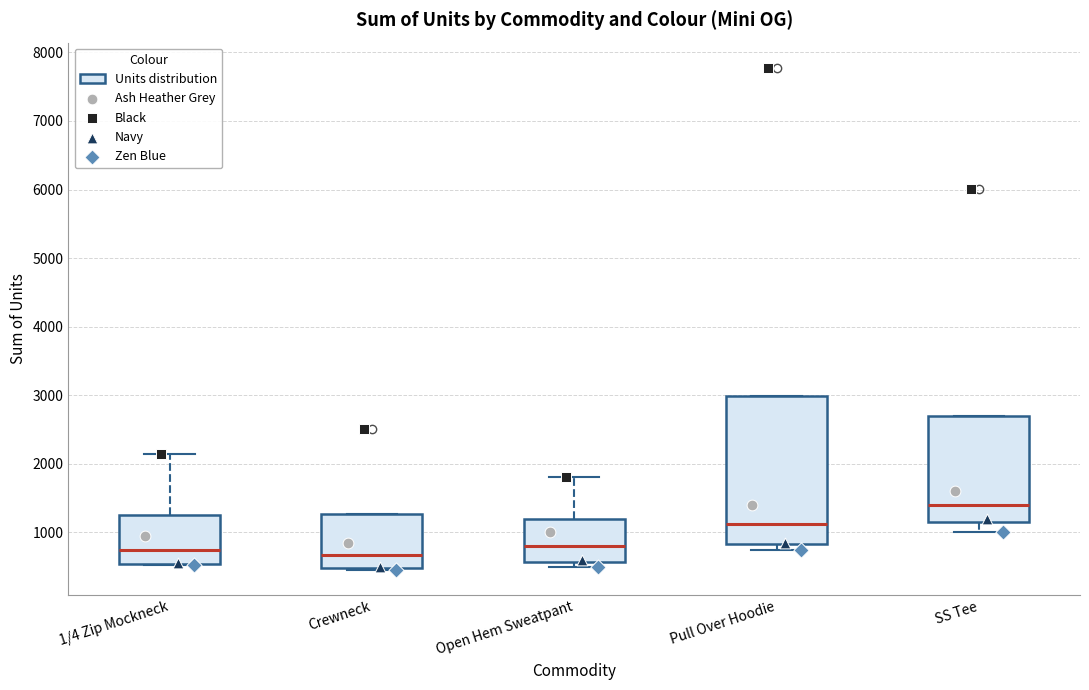

Where is the lower edge of the box for Crewneck on the y-axis? The values are not printed on the chart, so give them approximately, as read against the axis.

500